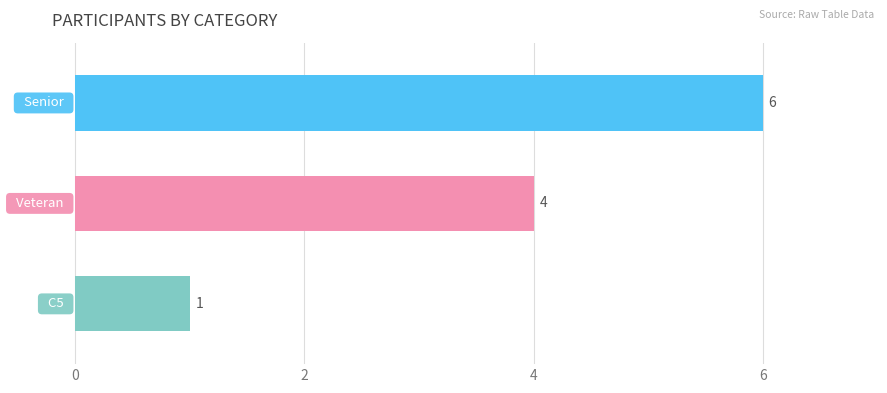

Count the values in the range 1 to 6.

3